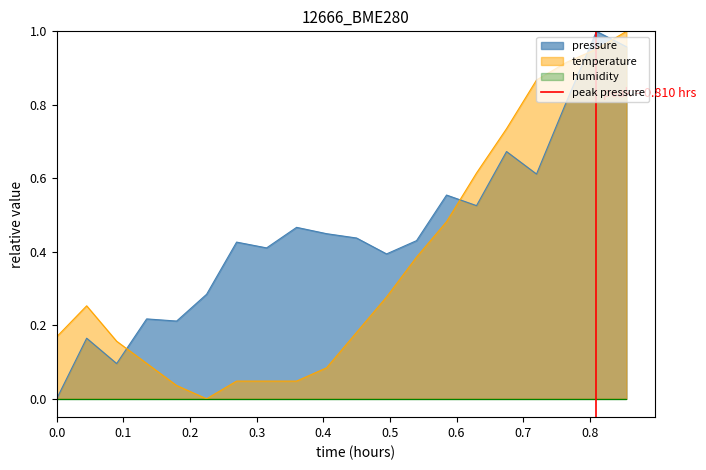

True or false: pressure and temperature intersect in this chart.

True